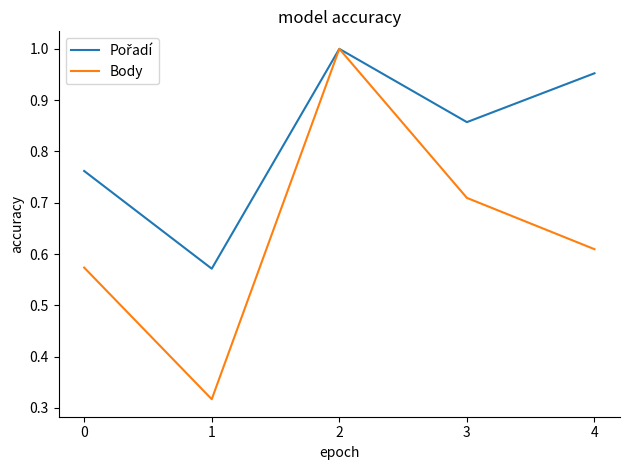

True or false: Body has a value of 1.1 at 3.

False